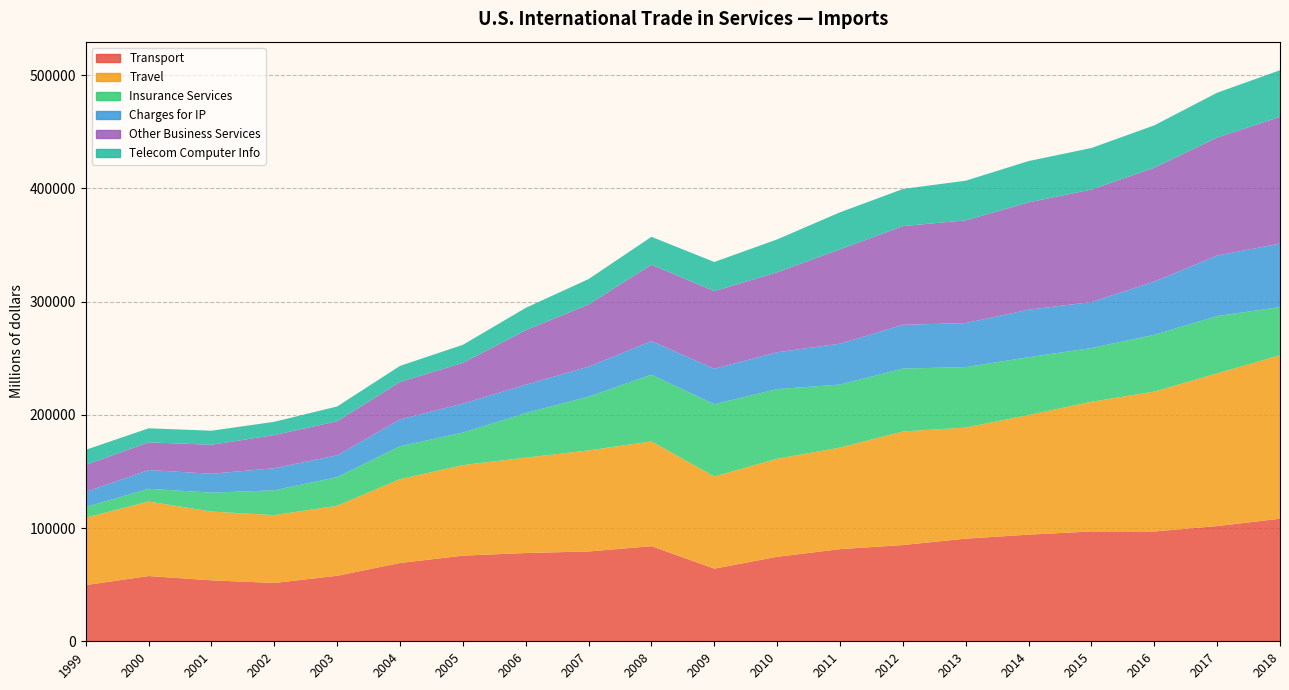

Reading left to right, list all the values displayed in this chart.

Transport: 1999=49620	2000=57606	2001=53840	2002=51491	2003=57863	2004=69158	2005=75643	2006=77962	2007=79326	2008=83988	2009=64133	2010=74628	2011=81377	2012=84985	2013=90634	2014=94188	2015=97006	2016=96982	2017=101756	2018=108202
Travel: 1999=59592	2000=65787	2001=60730	2002=59942	2003=61884	2004=74024	2005=79988	2006=84206	2007=89235	2008=92545	2009=81421	2010=86623	2011=89700	2012=100338	2013=98120	2014=105668	2015=114548	2016=123549	2017=134868	2018=144463
Insurance Services: 1999=9389	2000=11284	2001=16706	2002=21927	2003=25233	2004=29089	2005=28710	2006=39382	2007=47517	2008=58913	2009=63801	2010=61478	2011=55654	2012=55513	2013=53420	2014=51011	2015=47420	2016=50144	2017=50599	2018=42485
Charges for IP: 1999=13302	2000=16606	2001=16661	2002=19493	2003=19259	2004=23691	2005=25577	2006=25038	2007=26479	2008=29623	2009=31297	2010=32551	2011=36087	2012=38661	2013=38860	2014=41983	2015=40608	2016=46987	2017=53440	2018=56117
Other Business Services: 1999=23887	2000=24414	2001=25629	2002=29274	2003=30103	2004=33065	2005=35960	2006=48130	2007=54968	2008=67488	2009=68553	2010=70646	2011=83289	2012=87157	2013=90714	2014=94771	2015=99368	2016=100570	2017=104185	2018=111874
Telecom Computer Info: 1999=13332	2000=12397	2001=12421	2002=11721	2003=13063	2004=14210	2005=15975	2006=19776	2007=22384	2008=24655	2009=25784	2010=29015	2011=32756	2012=32779	2013=35034	2014=36502	2015=36704	2016=37418	2017=39628	2018=41190